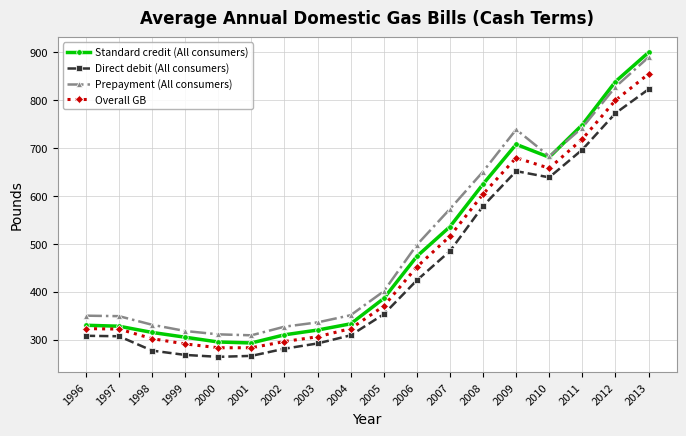

How many values in the Direct debit (All consumers) series are below 353?

9